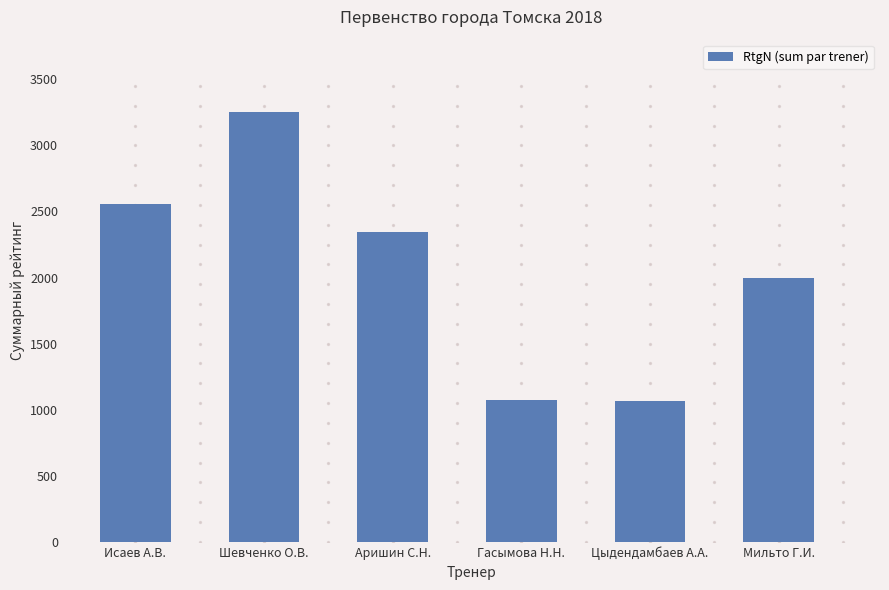

What is the change in value from Шевченко О.В. to Цыдендамбаев А.А.?

-2184